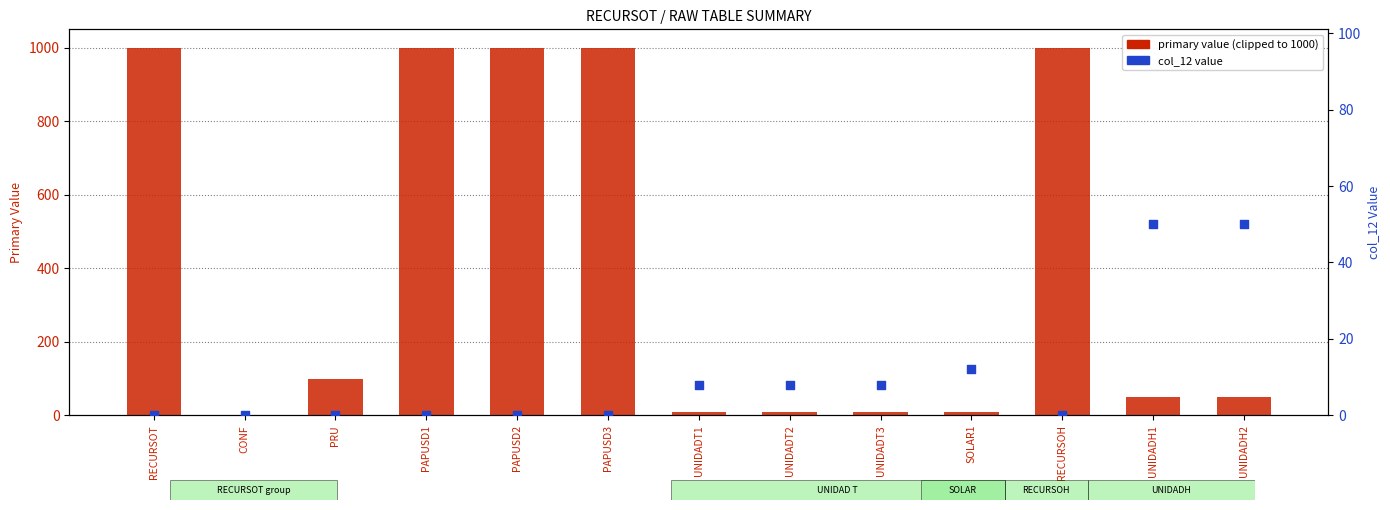

What is the total value across all series at UNIDADH1?

100